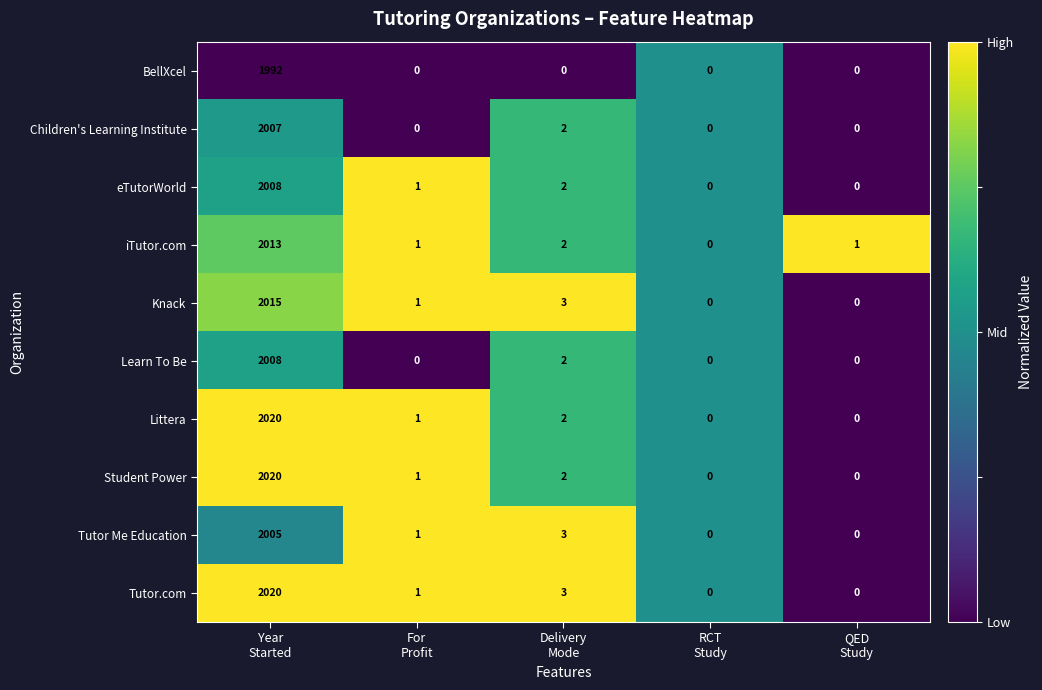

What is the total value across all series at RCT
Study?

0